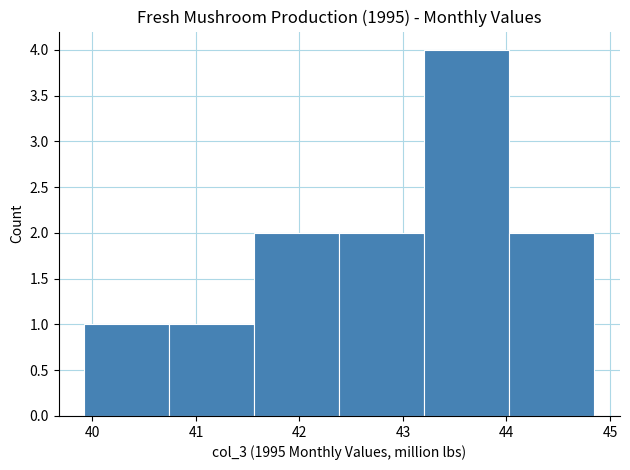

Reading left to right, transcribe this chart: for each bar, give the range it covers on the x-axis and its height. Neither the bar edges nor the heights are printed on the chart, so give them approximately, as read against the axes.

39.9 to 40.7: 1
40.7 to 41.6: 1
41.6 to 42.4: 2
42.4 to 43.2: 2
43.2 to 44.0: 4
44.0 to 44.9: 2